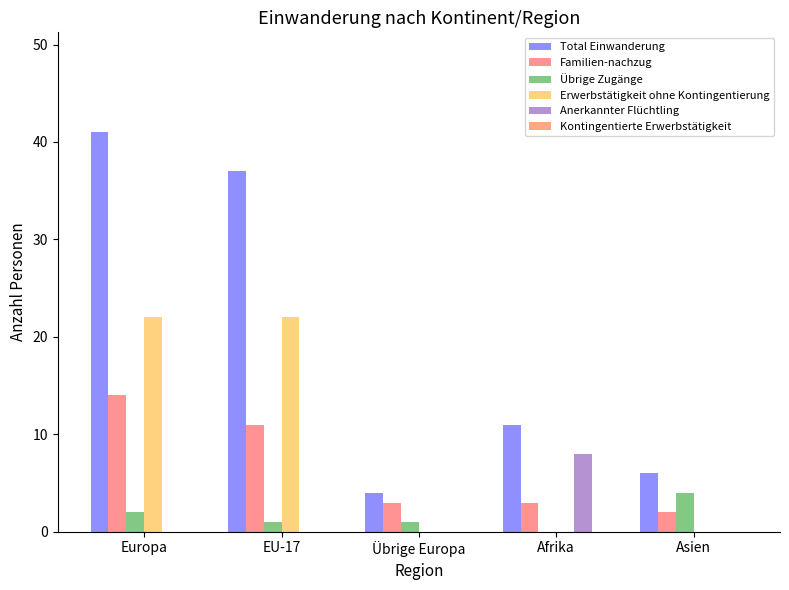

True or false: Familien-nachzug has a value of 3 at Afrika.

True